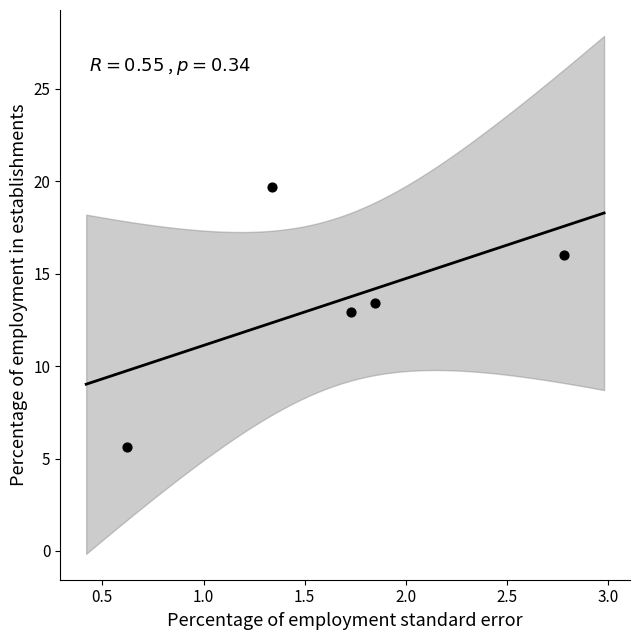

What is the range of X values (max minus min)?

2.2